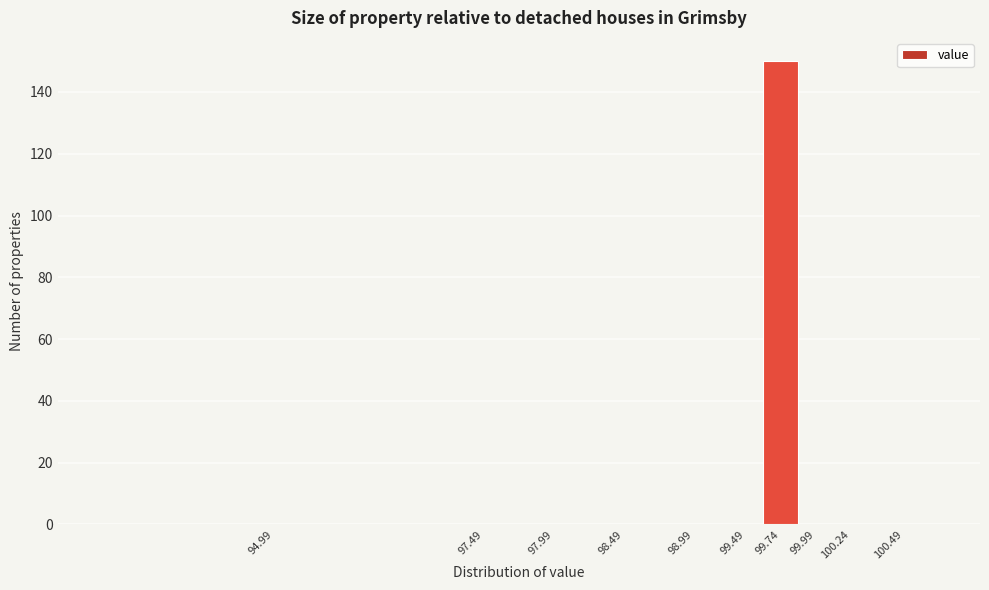

Reading right to left, what are all the values shown in this chart?

100.49=0	100.24=0	99.99=0	99.74=150	99.49=0	98.99=0	98.49=0	97.99=0	97.49=0	94.99=0